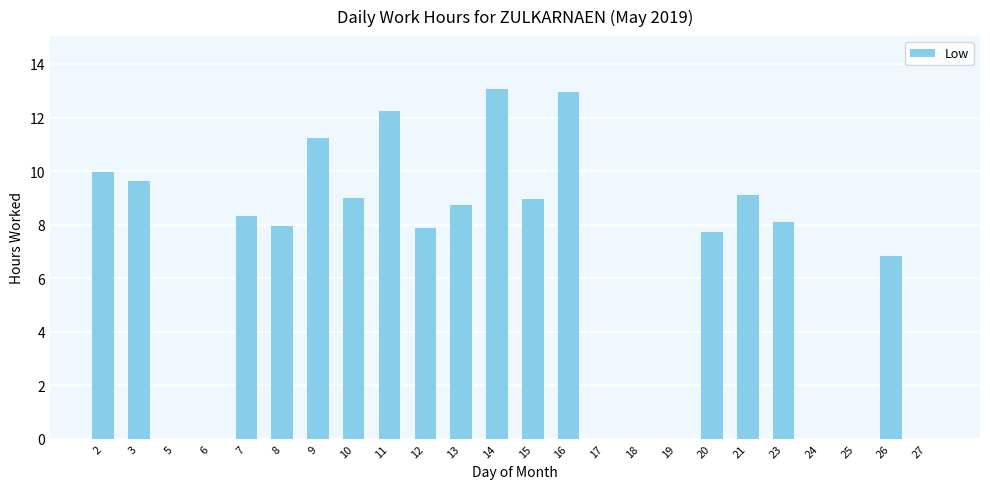

What is the approximate value at 10?

9.0